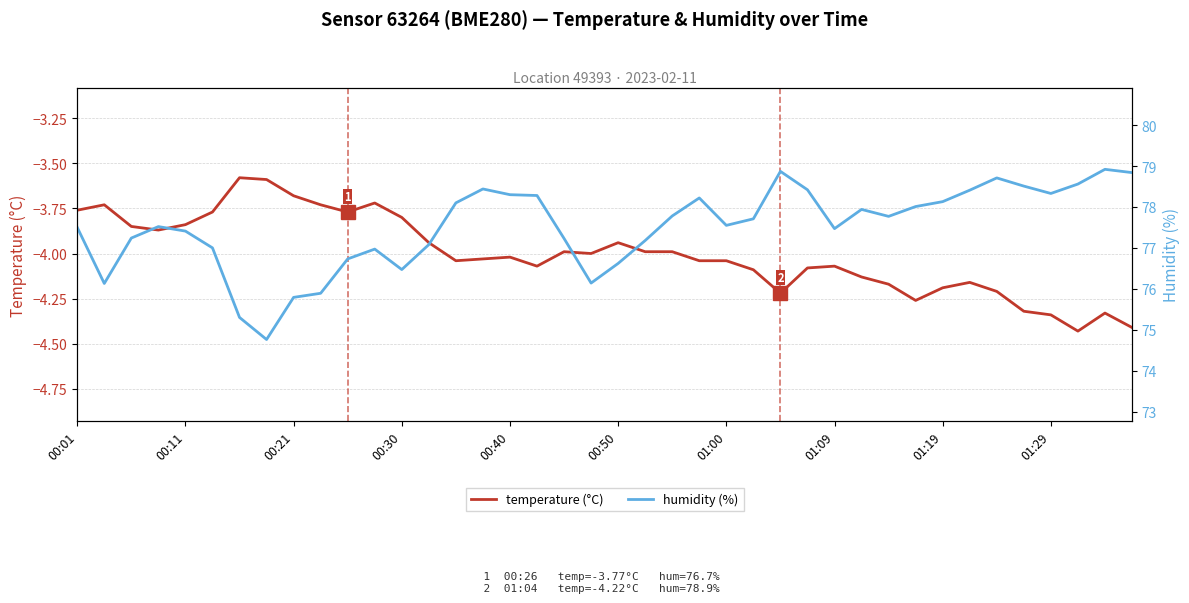

List the series in order of their peak value, highest first.

humidity (%), temperature (°C)